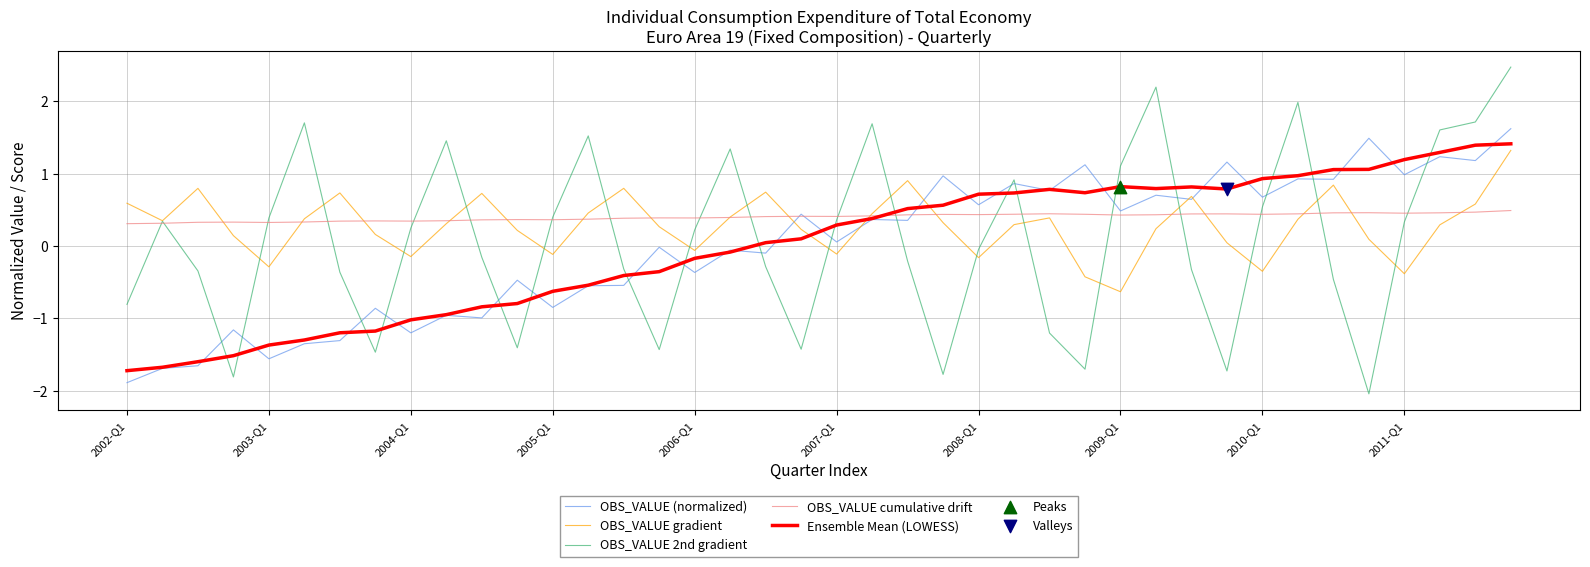

At how many categories does at least one series exceed 0?

40